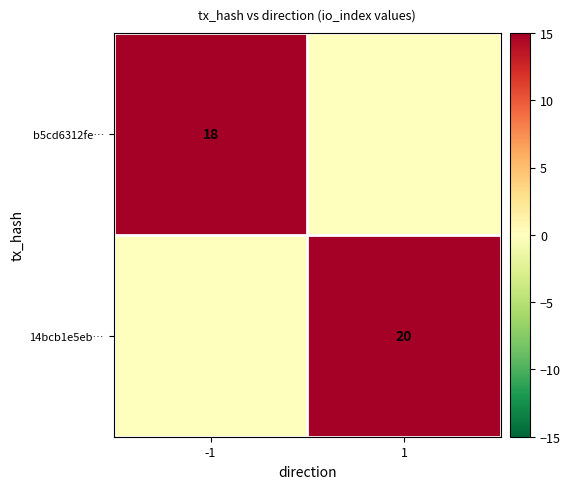

Is it true that 14bcb1e5eb… equals 31 at 1?

False